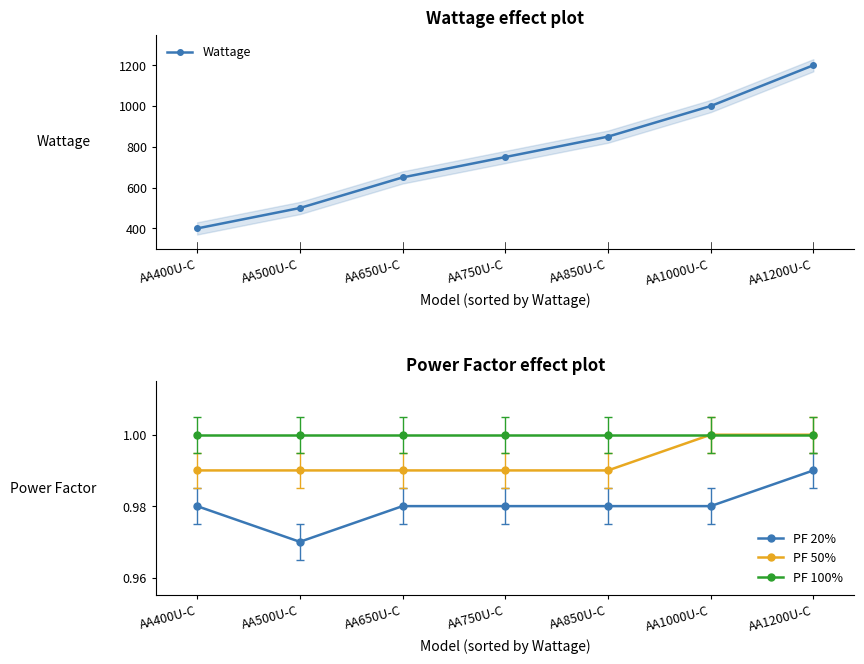

Rank the series by their maximum value, from highest to lowest.

Wattage, PF 50%, PF 100%, PF 20%